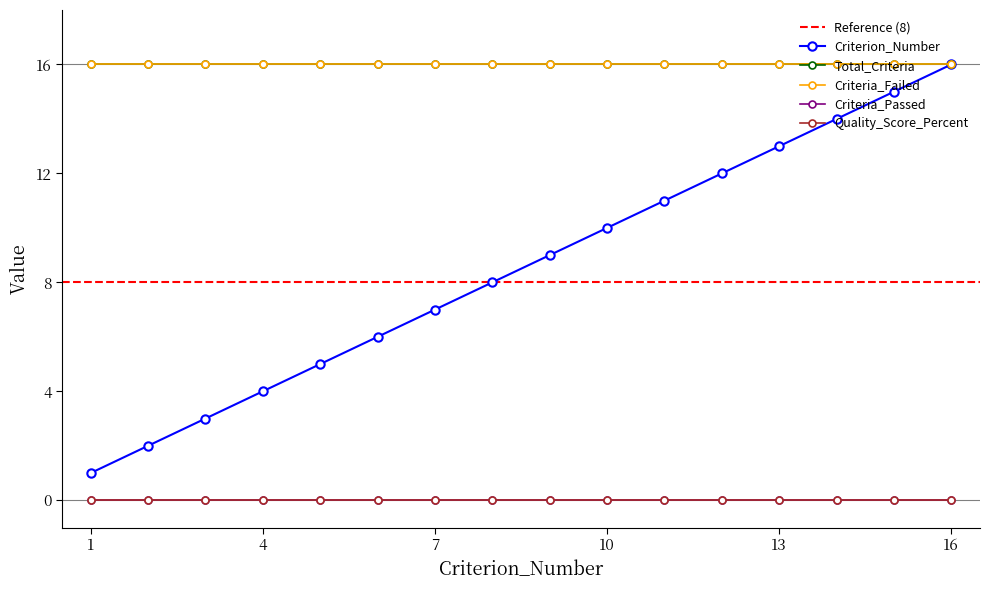

True or false: Criterion_Number and Criteria_Passed intersect in this chart.

False